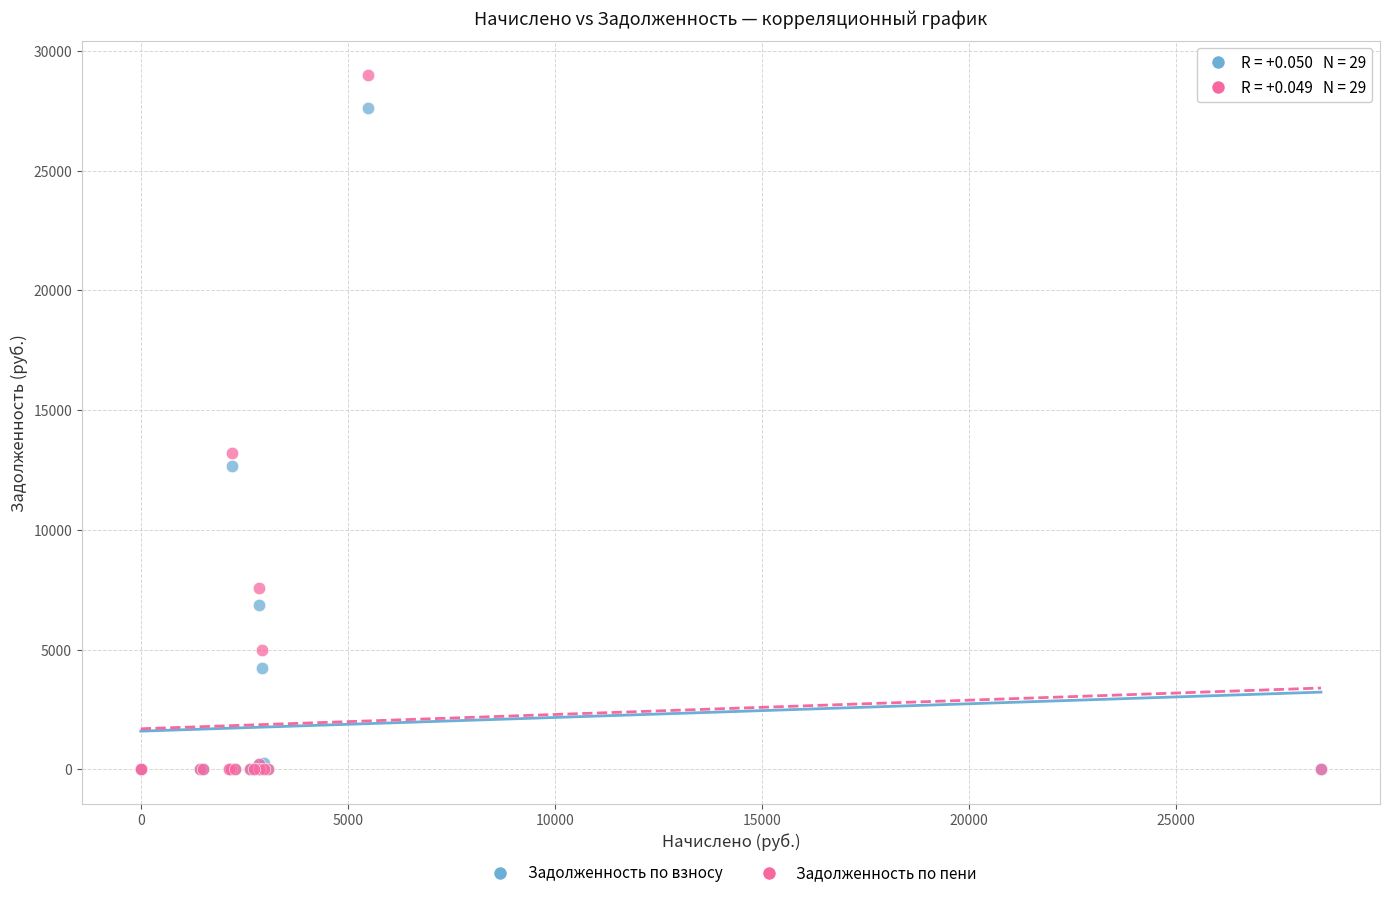

Across all series, what Y value is closest to 14489?

13204.4